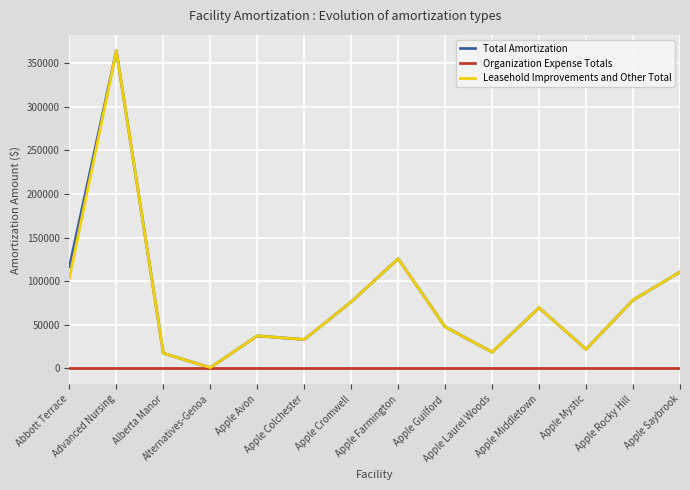

Is the value of Organization Expense Totals at Apple Laurel Woods greater than the value of Total Amortization at Apple Avon?

No